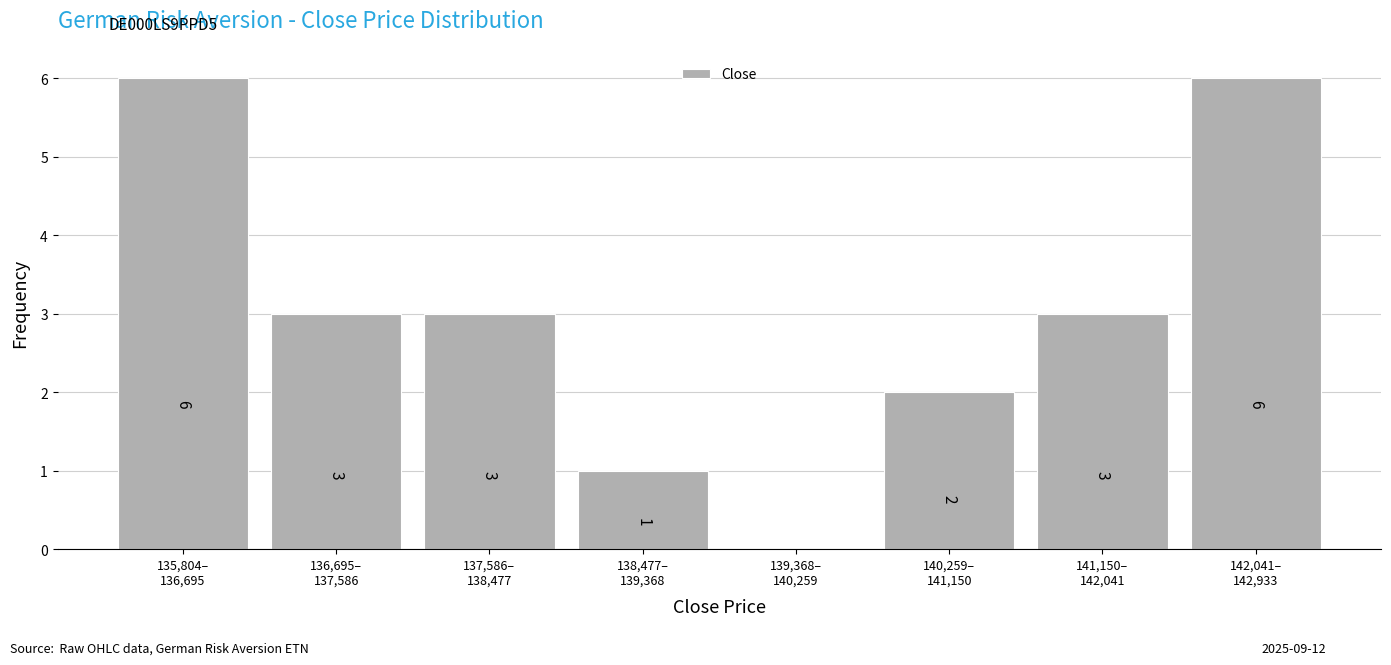

What is the greatest value displayed?

6